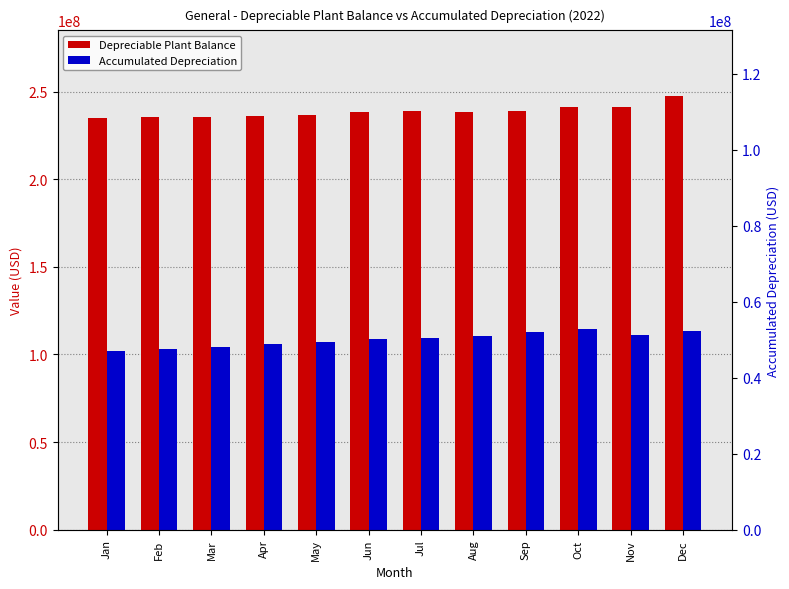

Which category has the highest value across all series?

Dec